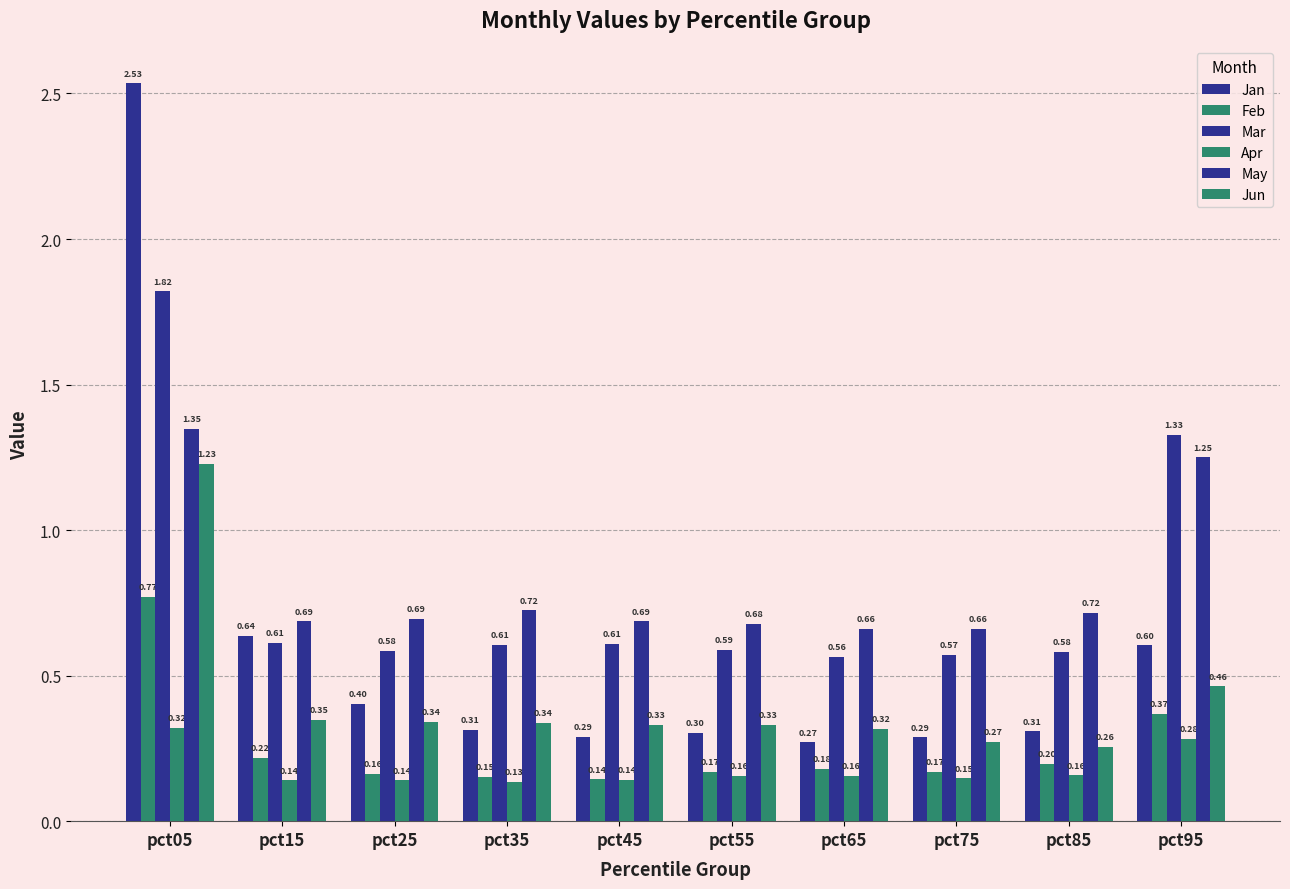

What is the sum of all Jun values?

4.2